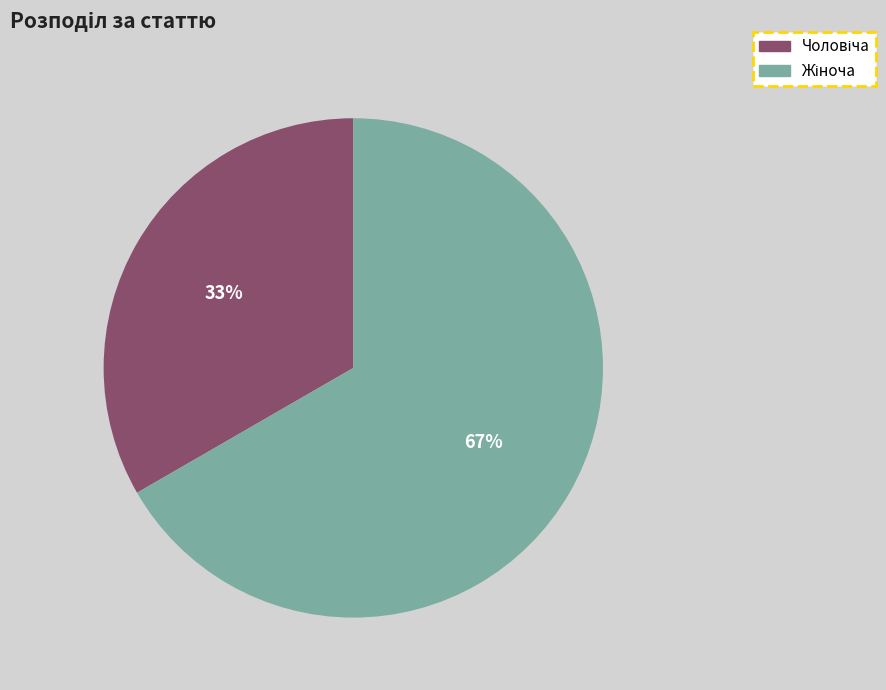

Is there any slice that represents more than half of the pie?

Yes